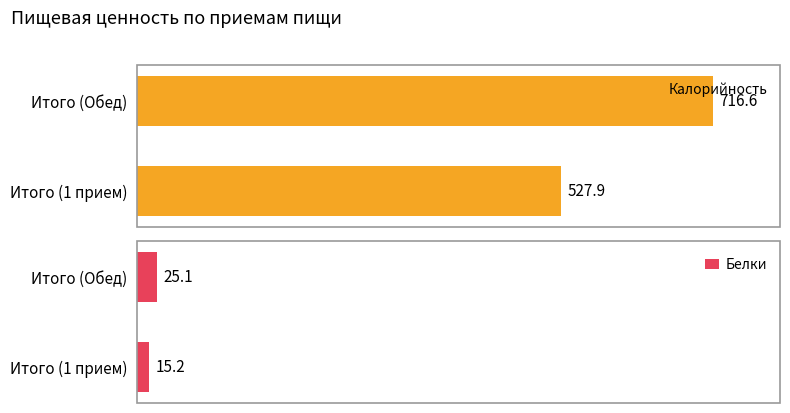

How many bars are there in each group?

2